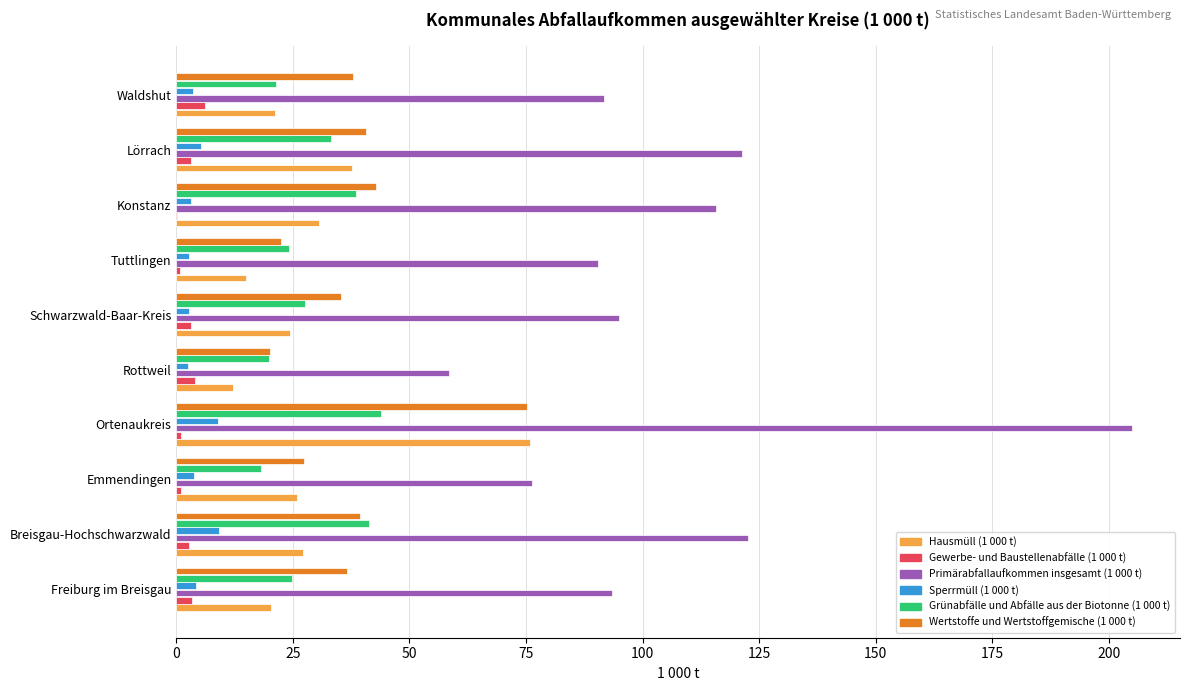

The Hausmüll (1 000 t) series shows 76.0 at Ortenaukreis. True or false?

True